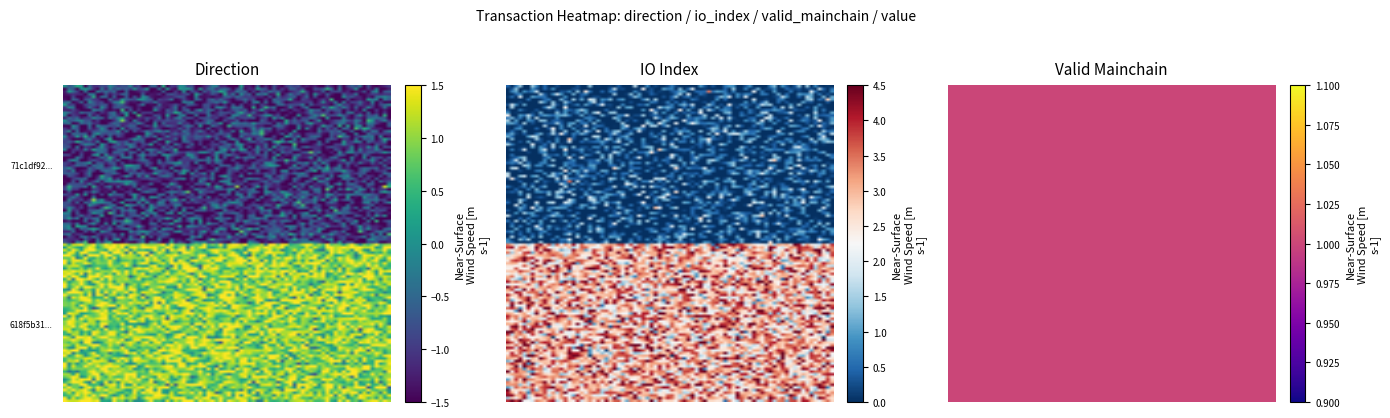

At how many categories does at least one series exceed 1?

1